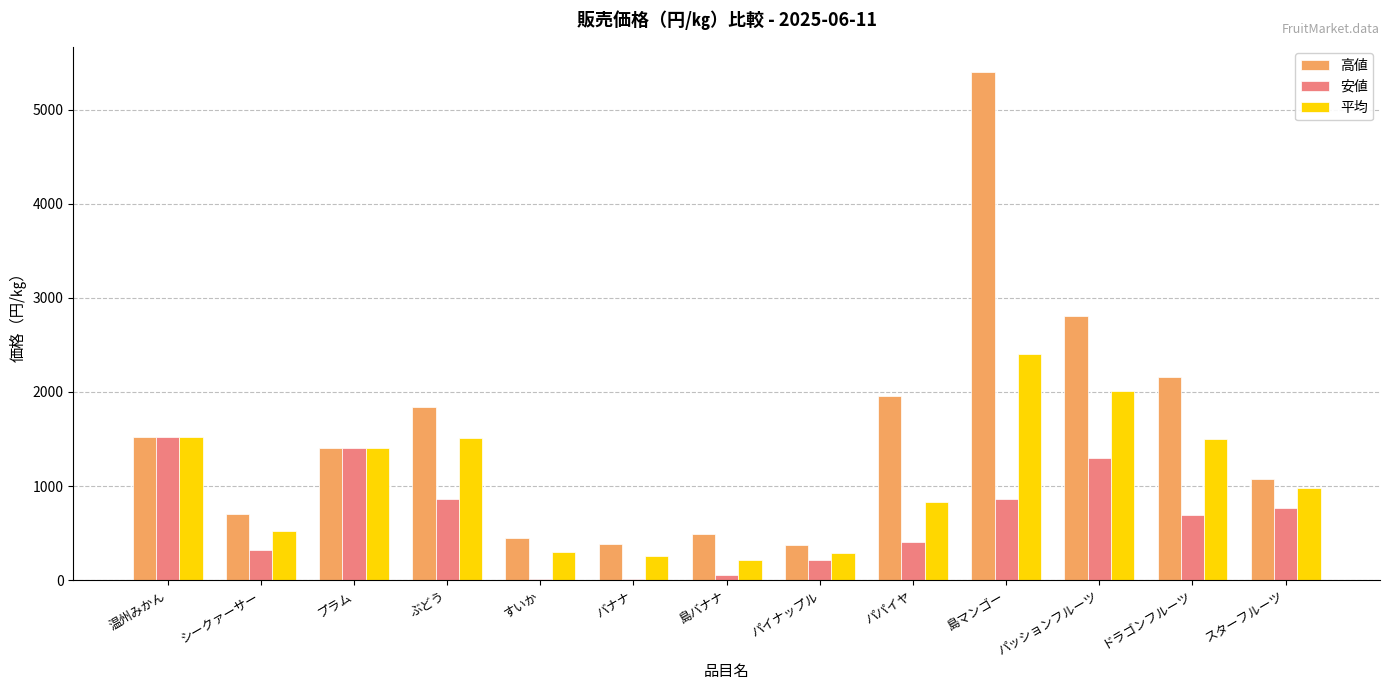

Which label corresponds to the largest value in the chart?

島マンゴー